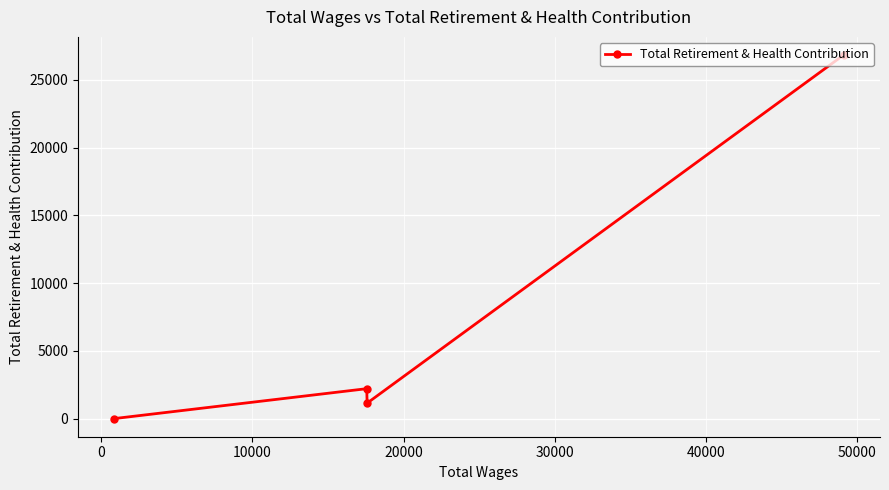

What is the difference between the maximum and minimum values?

26829